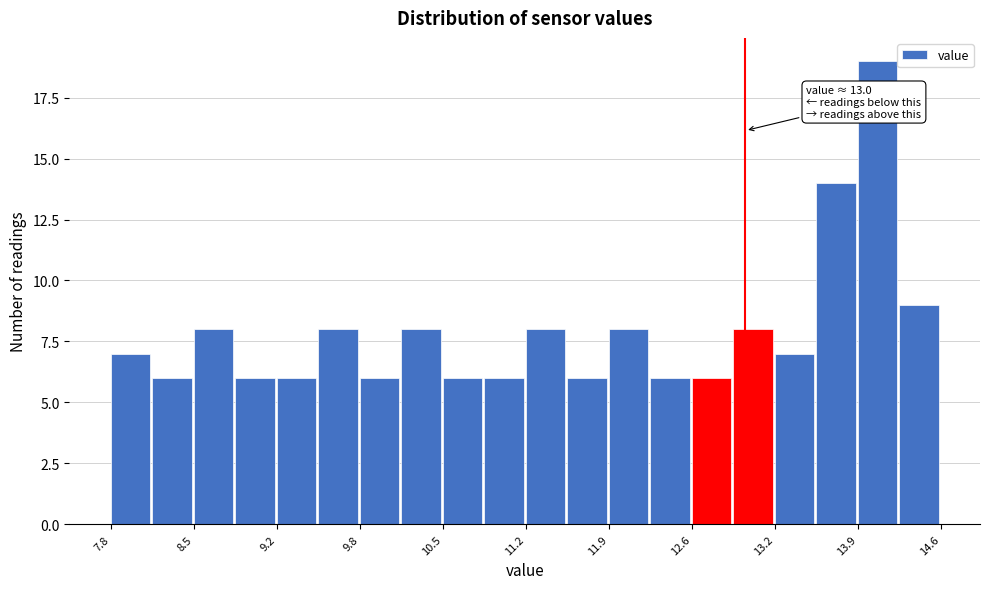

Around what value on the x-axis is the tallest bar? Give the approximate position of its centre, as read against the axis.

14.1